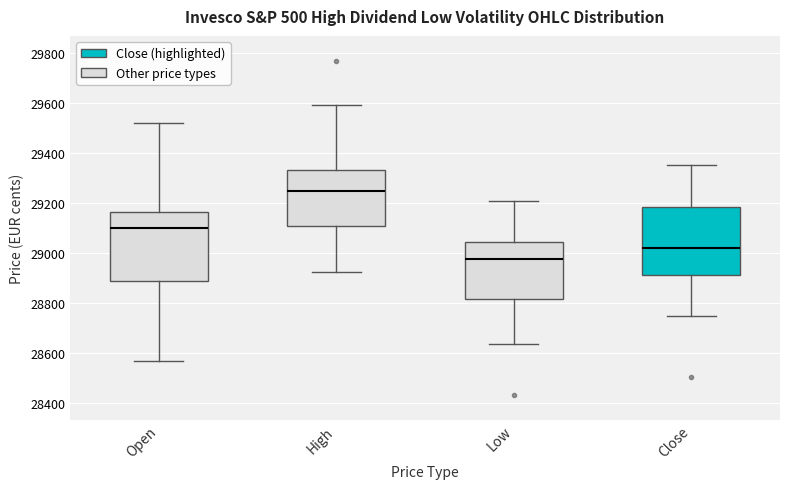

Reading left to right, read every box against the y-axis: the position of its median line, the range the box covers, and the ends of its whiskers. The values are not printed on the chart, so give them approximately, as read against the axis.

Open: median 29100, box 28880 to 29160, whiskers 28560 to 29520
High: median 29240, box 29100 to 29340, whiskers 28920 to 29600
Low: median 28980, box 28820 to 29040, whiskers 28640 to 29220
Close: median 29020, box 28920 to 29180, whiskers 28740 to 29360